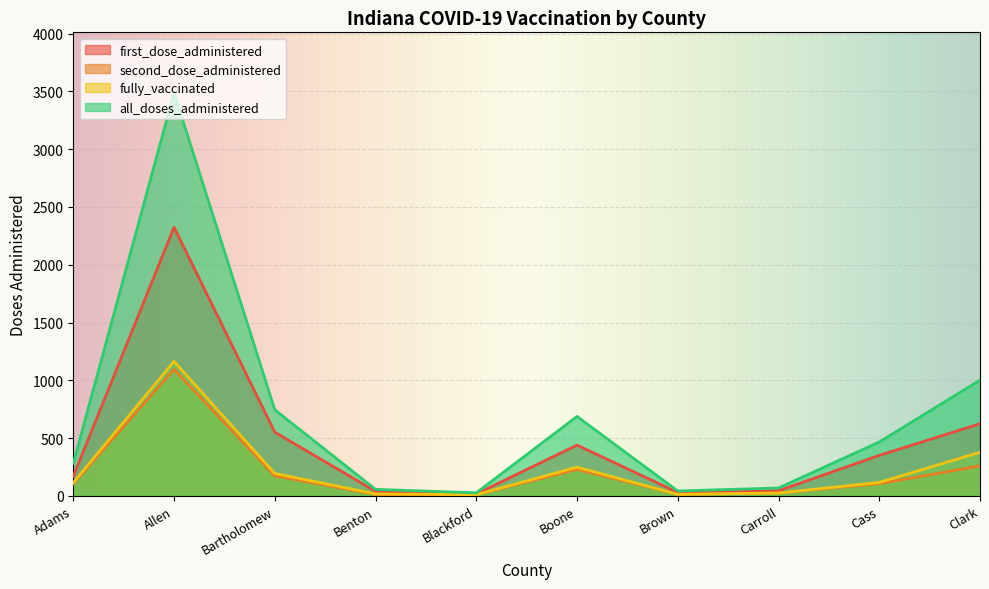

Is it true that fully_vaccinated equals 377 at Clark?

True